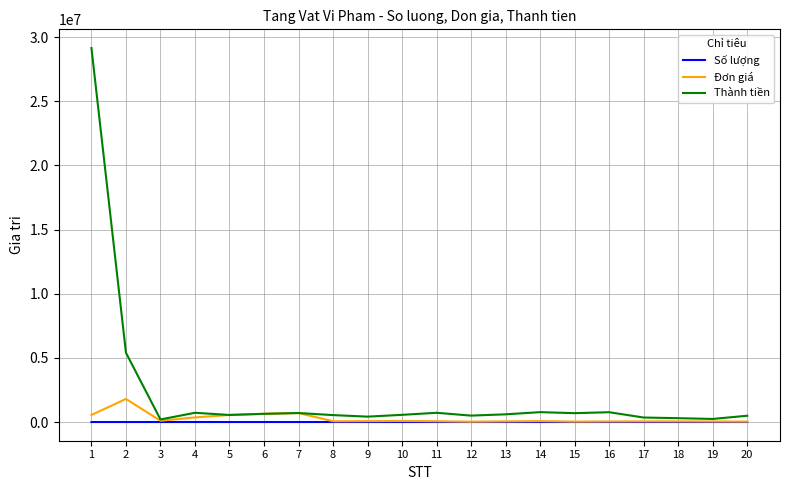

Is it true that Đơn giá equals 360000 at 4?

True